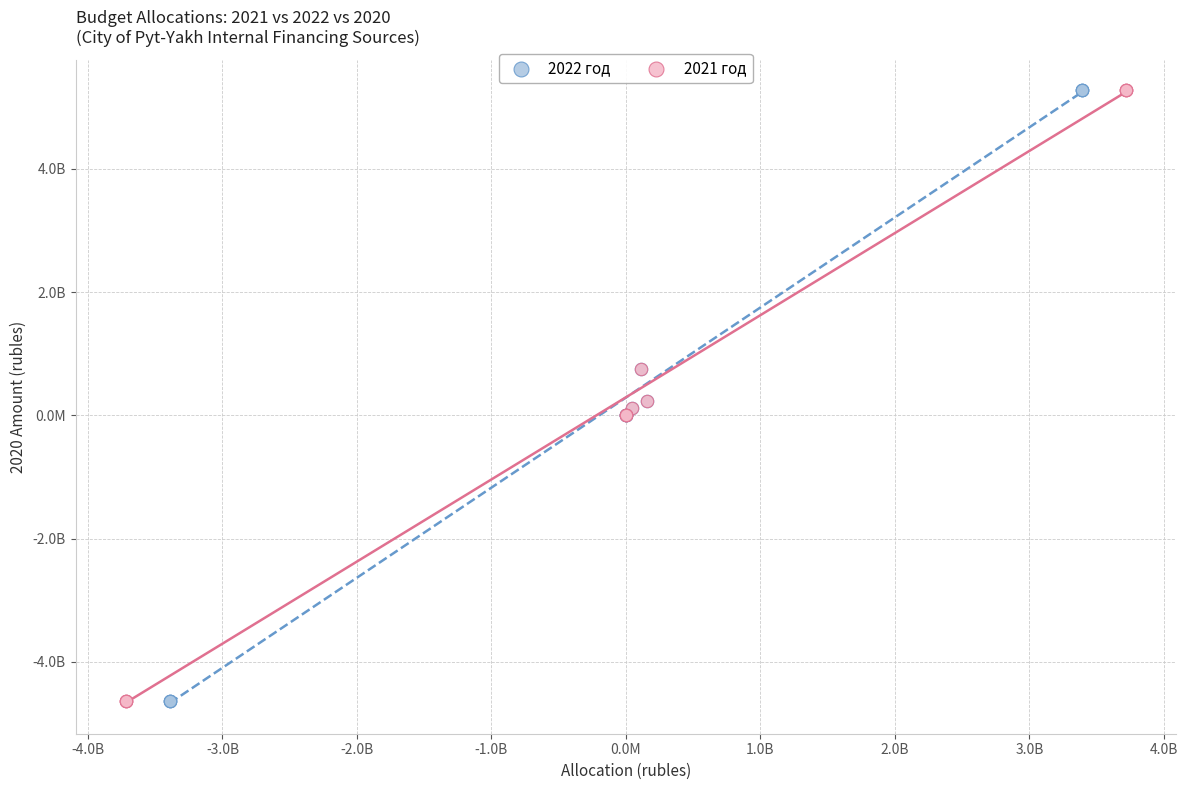

What are all the series names shown in the legend?

2022 год, 2021 год